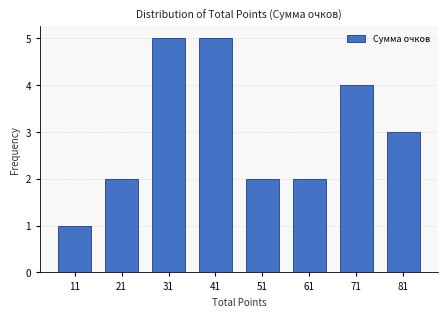

Reading left to right, extract all data points from this chart.

11=1	21=2	31=5	41=5	51=2	61=2	71=4	81=3